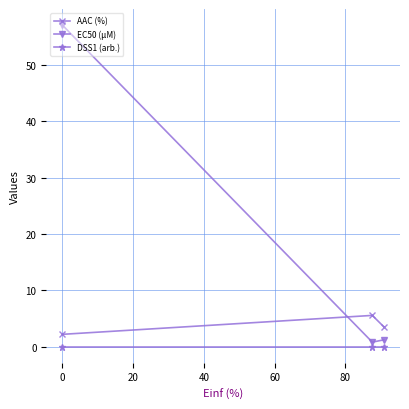

Which series has the largest total across all categories?

EC50 (µM)